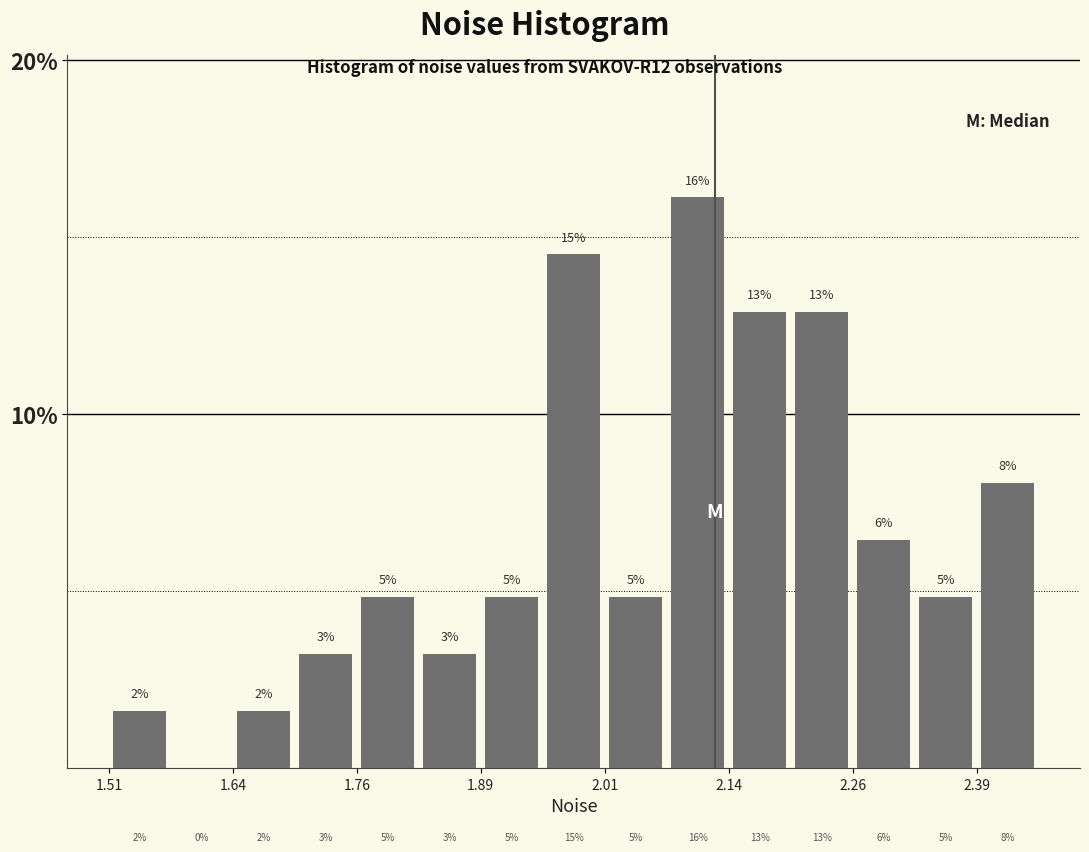

Read against the x-axis, roughly where is the centre of the tallest bar?

2.10